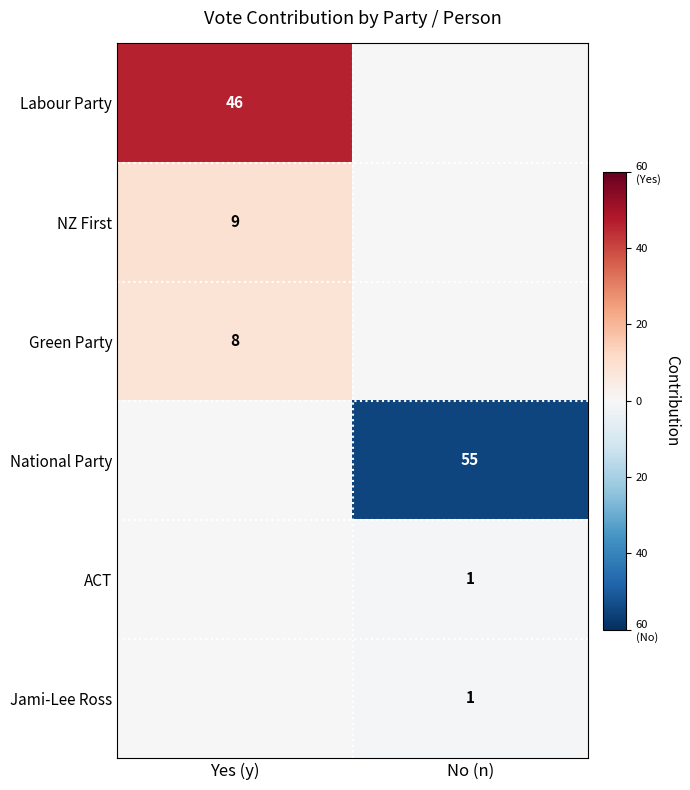

The value of Jami-Lee Ross at No (n) is 1. True or false?

True